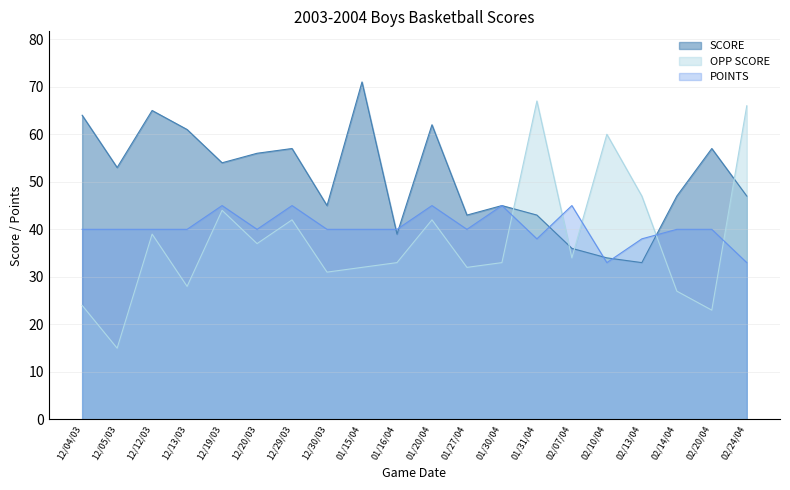

How many lines are shown in the chart?

3